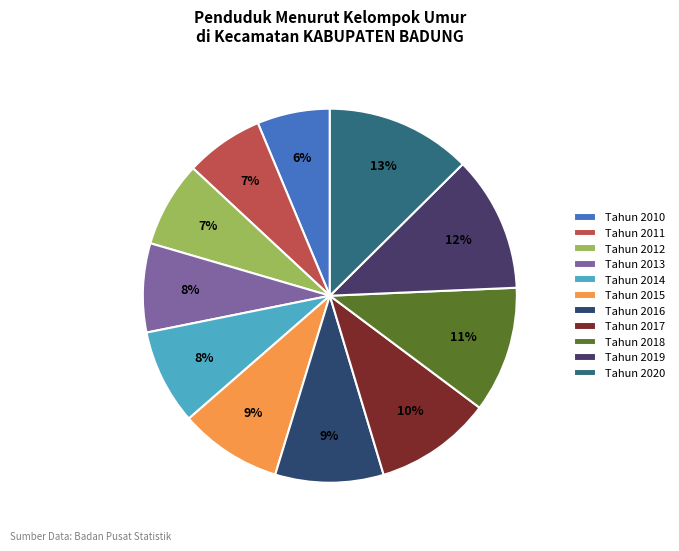

How many slices are in this pie chart?

11